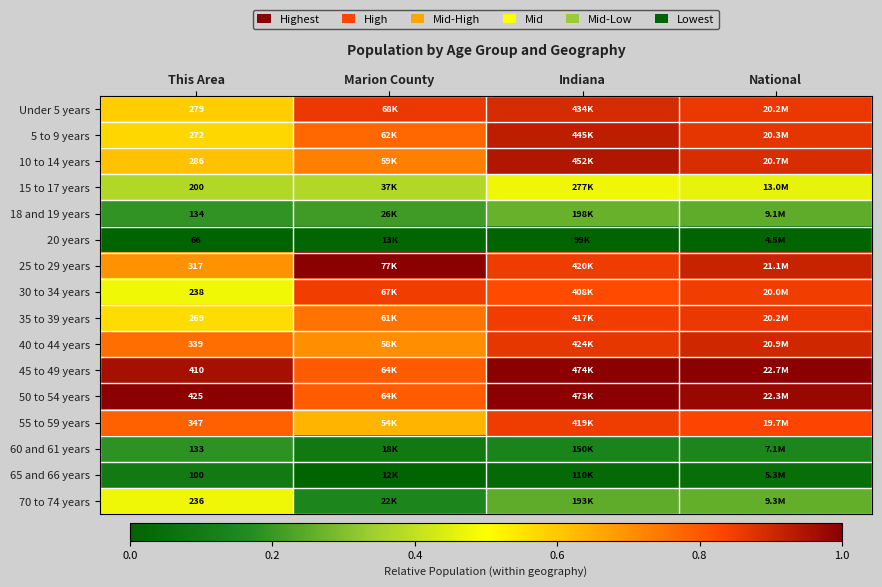

Count the 18 and 19 years values in the range 0 to 1.

4